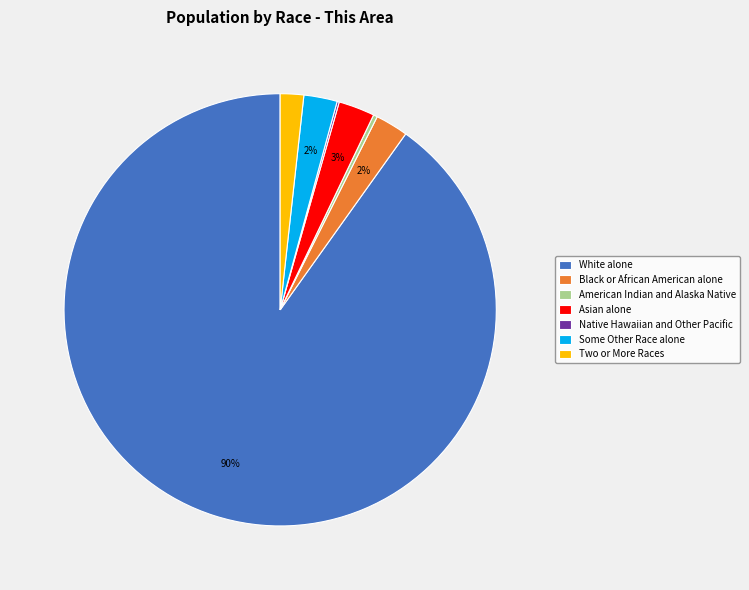

What is the largest slice in the pie chart?

White alone